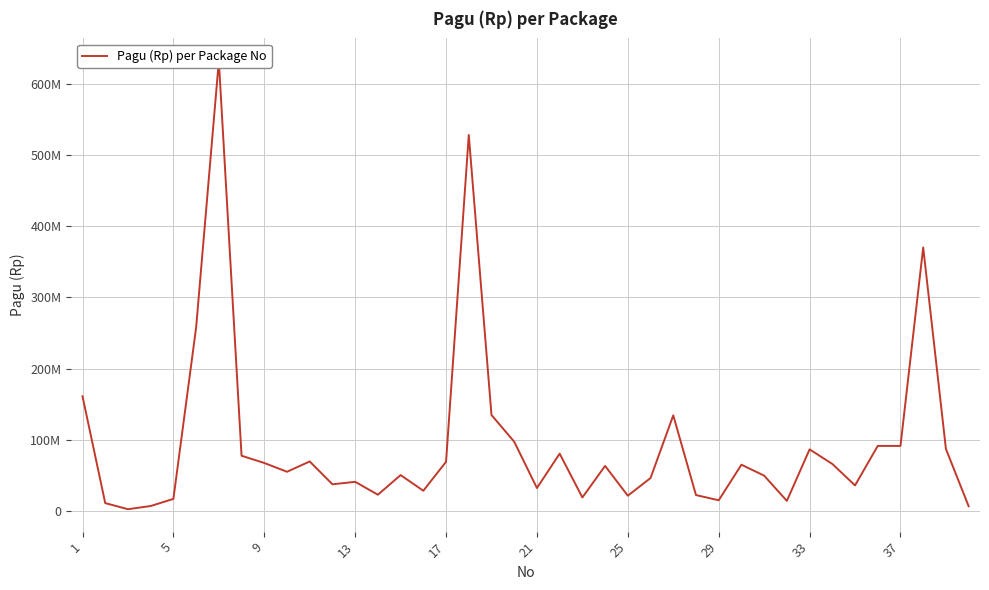

How many interior local peaks (higher than both neighbors) does the data have?

11